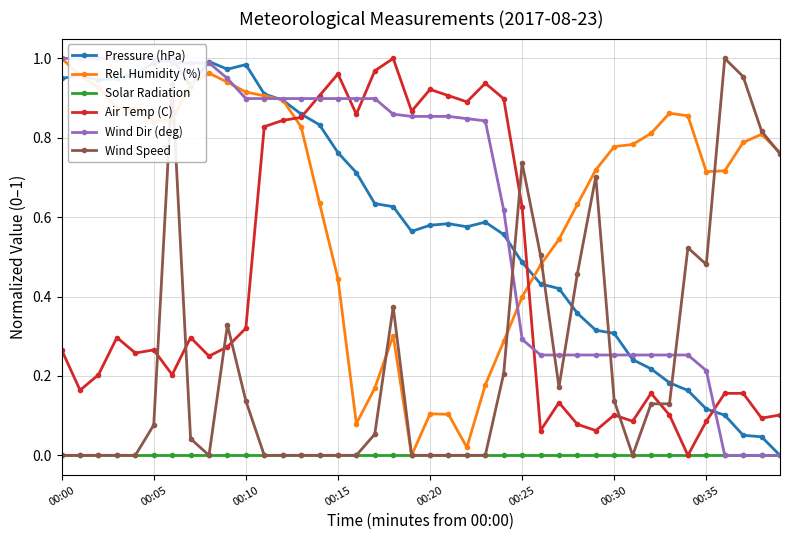

How many data points in Air Temp (C) are above 0?

39